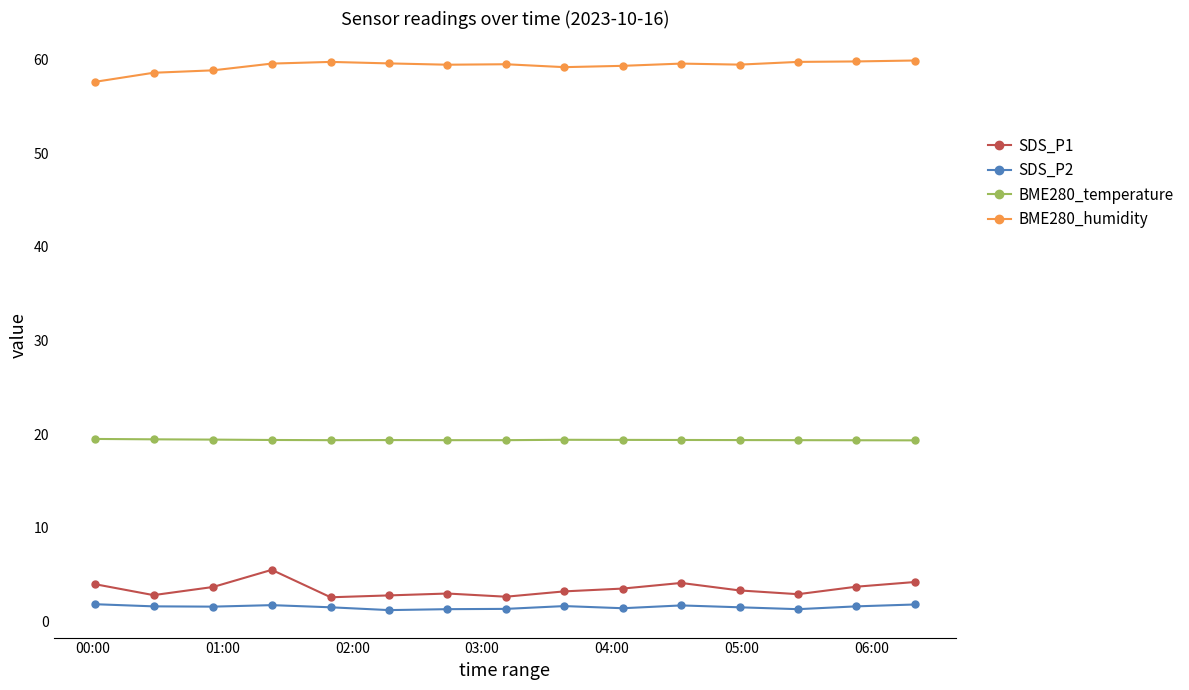

Which series has the largest total across all categories?

BME280_humidity